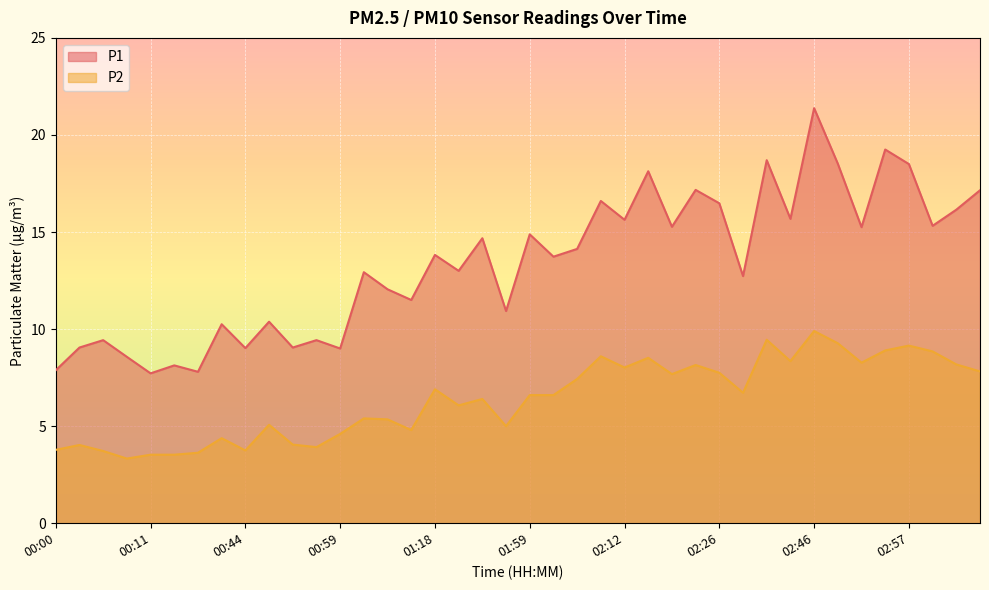

Which series has the widest spread of values?

P1